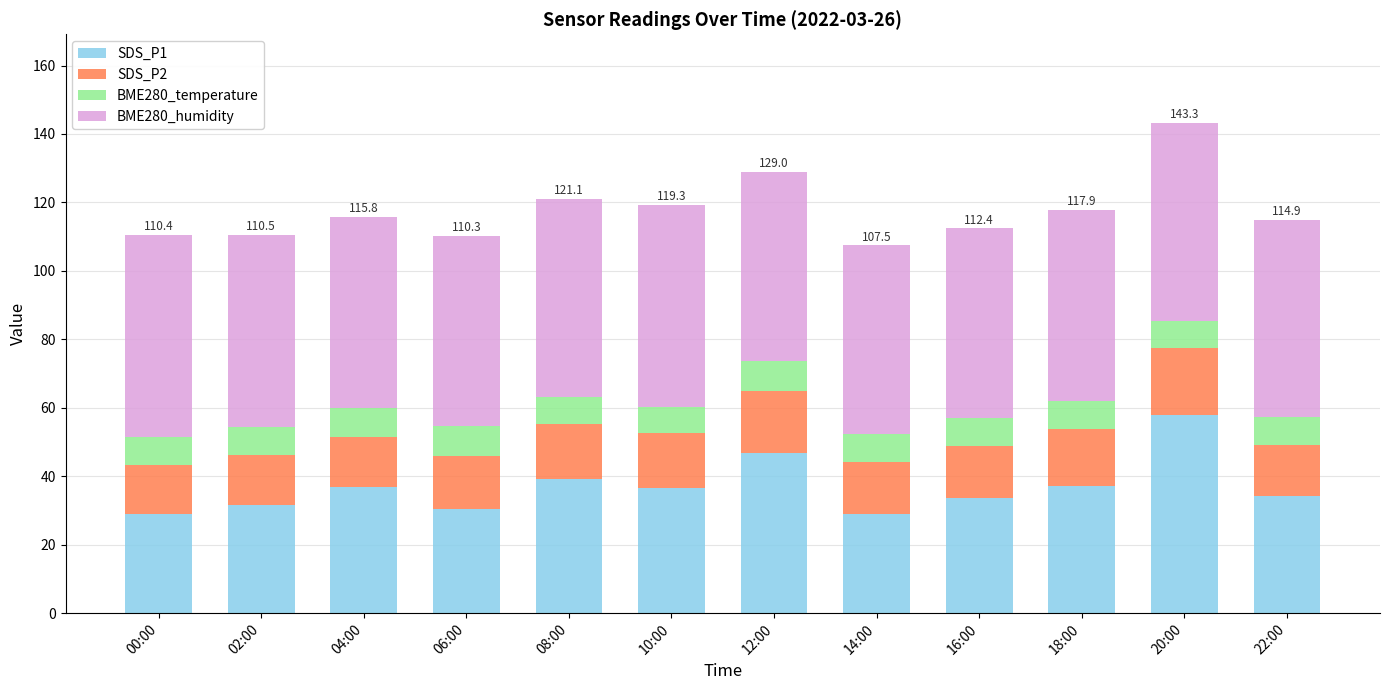

The SDS_P1 series shows 27.0 at 08:00. True or false?

False